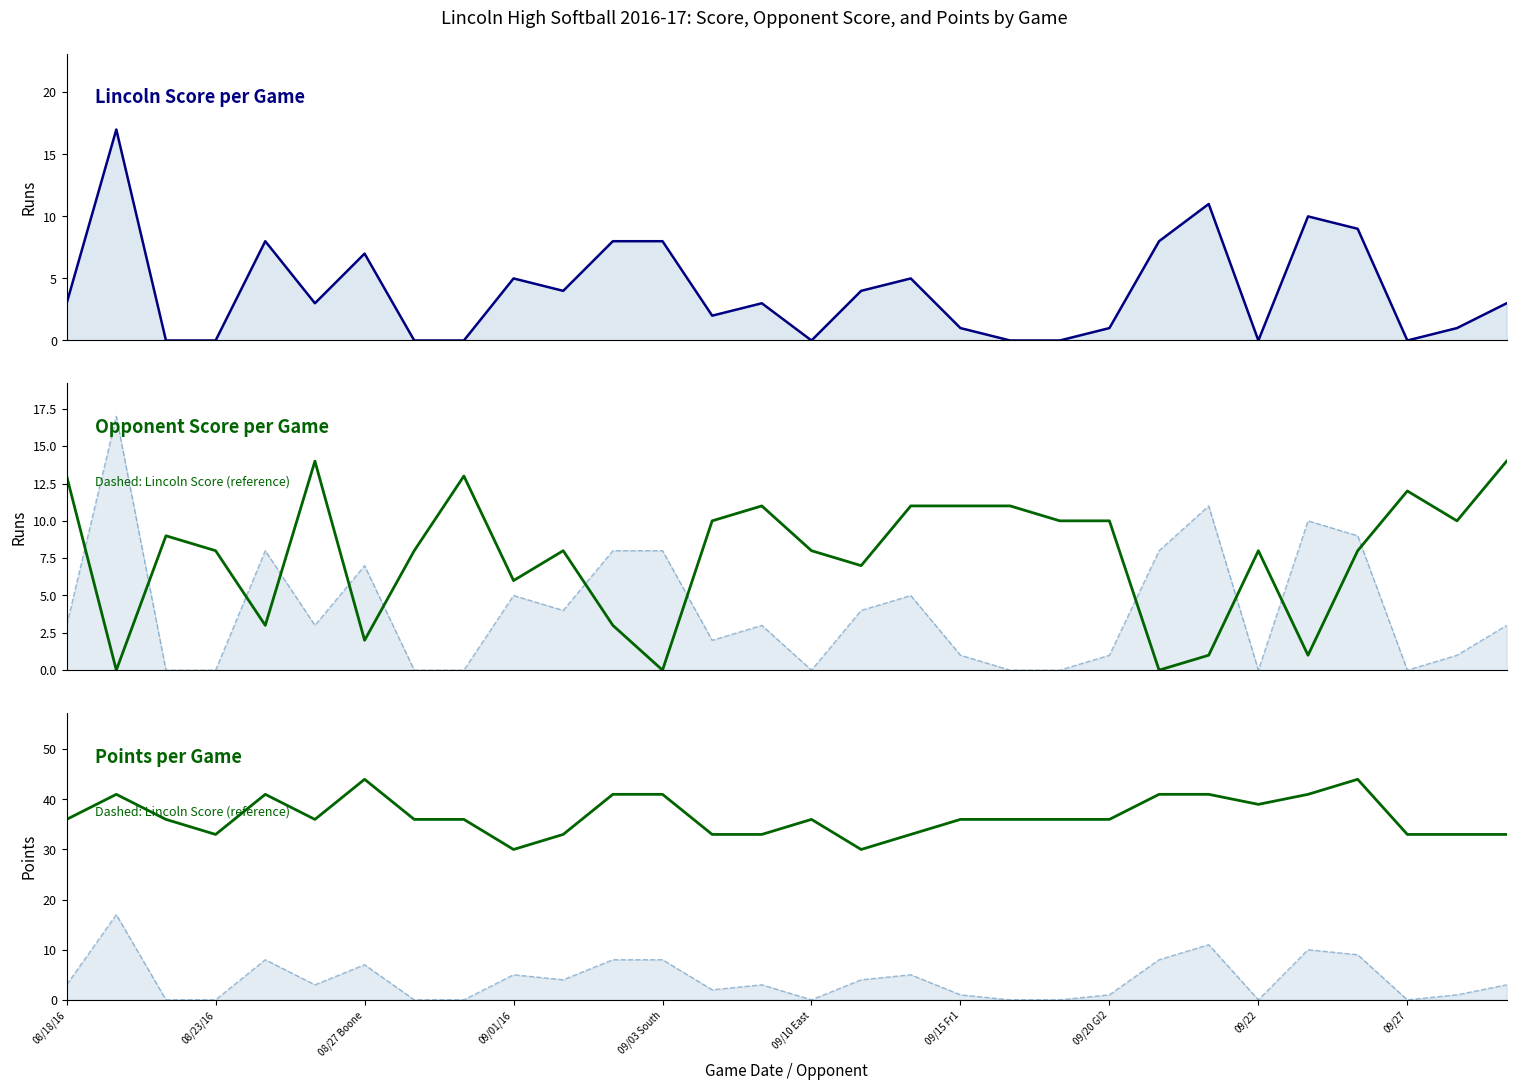

What is the maximum value shown in the chart?

44